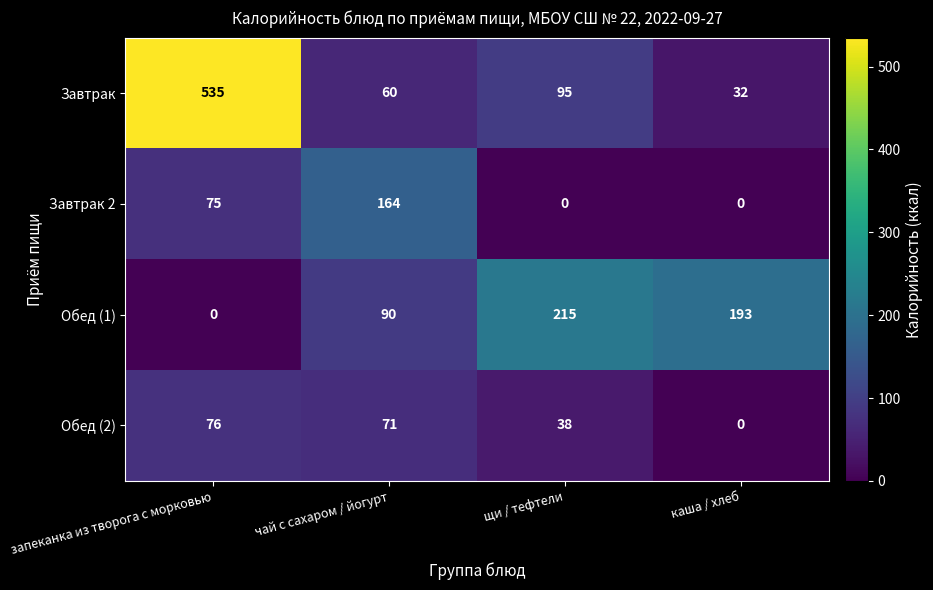

Rank the series by their maximum value, from lowest to highest.

Обед (2), Завтрак 2, Обед (1), Завтрак